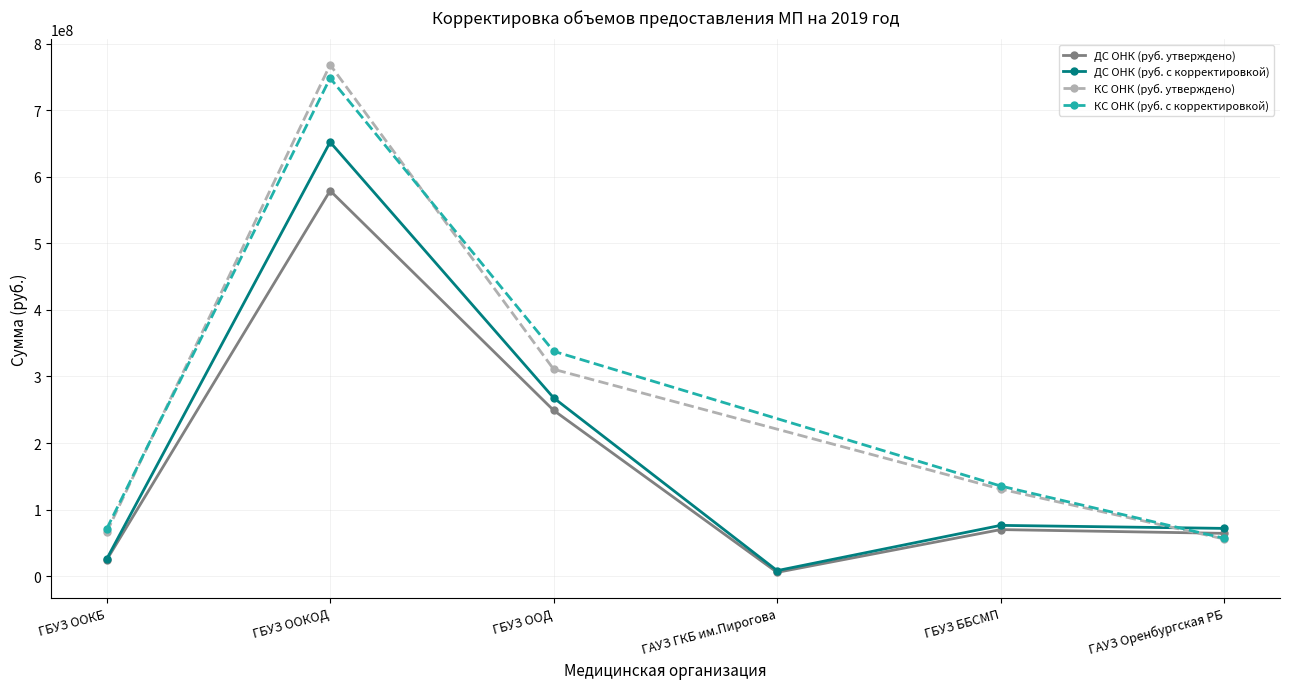

The ДС ОНК (руб. с корректировкой) series shows 652203274 at ГБУЗ ООКОД. True or false?

True